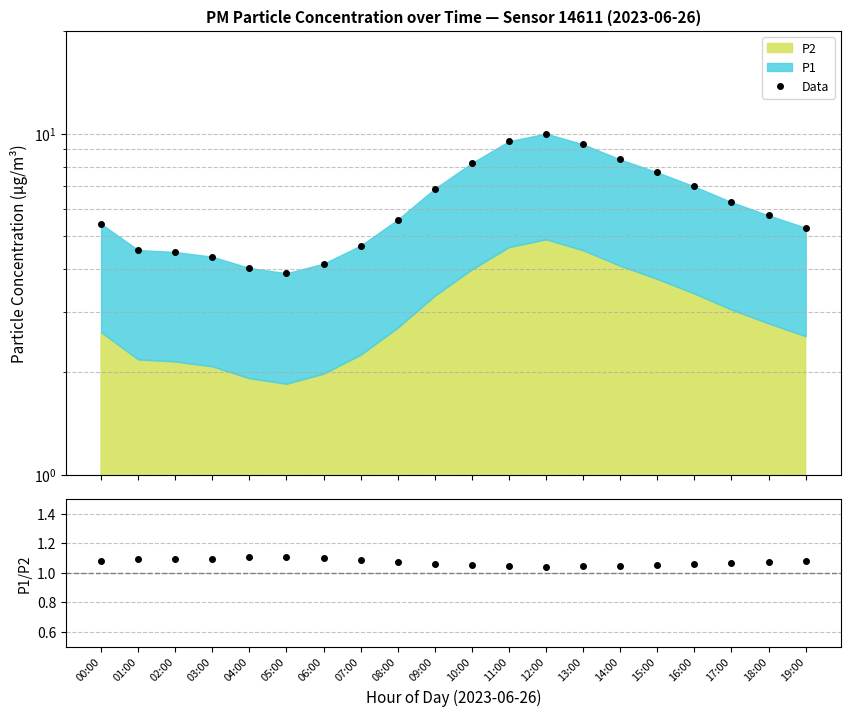

Which series has the widest spread of values?

Data